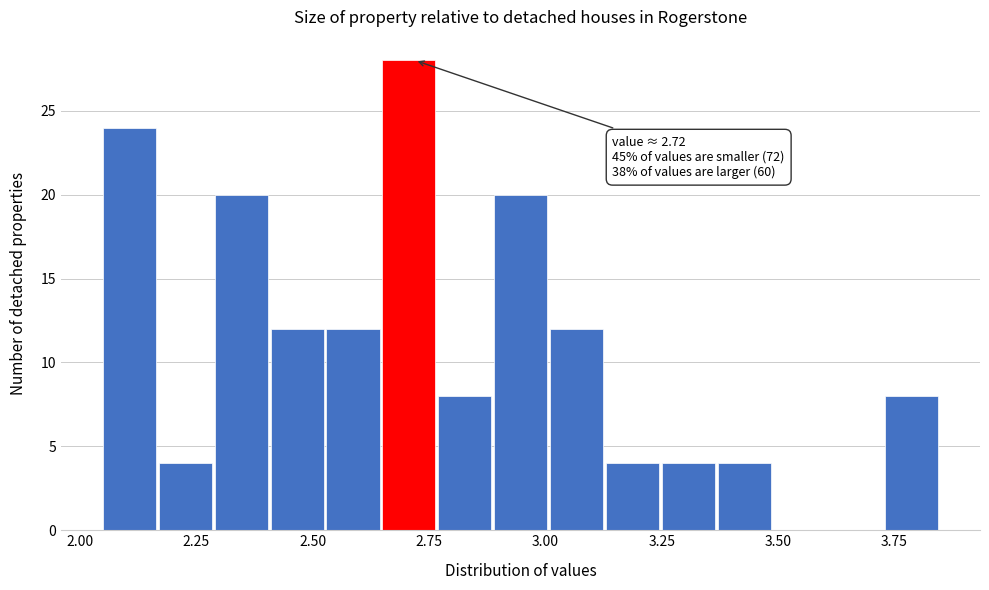

Around what value on the x-axis is the tallest bar? Give the approximate position of its centre, as read against the axis.

2.70